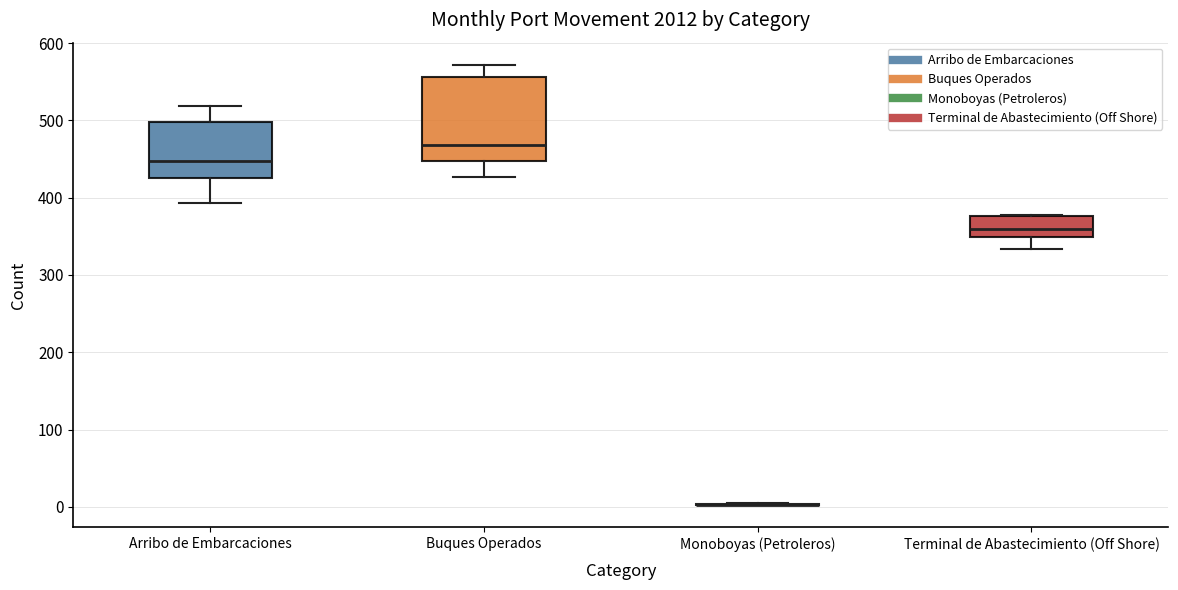

Reading left to right, read every box against the y-axis: the position of its median line, the range the box covers, and the ends of its whiskers. The values are not printed on the chart, so give them approximately, as read against the axis.

Arribo de Embarcaciones: median 450, box 430 to 500, whiskers 390 to 520
Buques Operados: median 470, box 450 to 560, whiskers 430 to 570
Monoboyas (Petroleros): box collapsed to a line at 0, whiskers 0 to 10
Terminal de Abastecimiento (Off Shore): median 360, box 350 to 380, whiskers 330 to 380